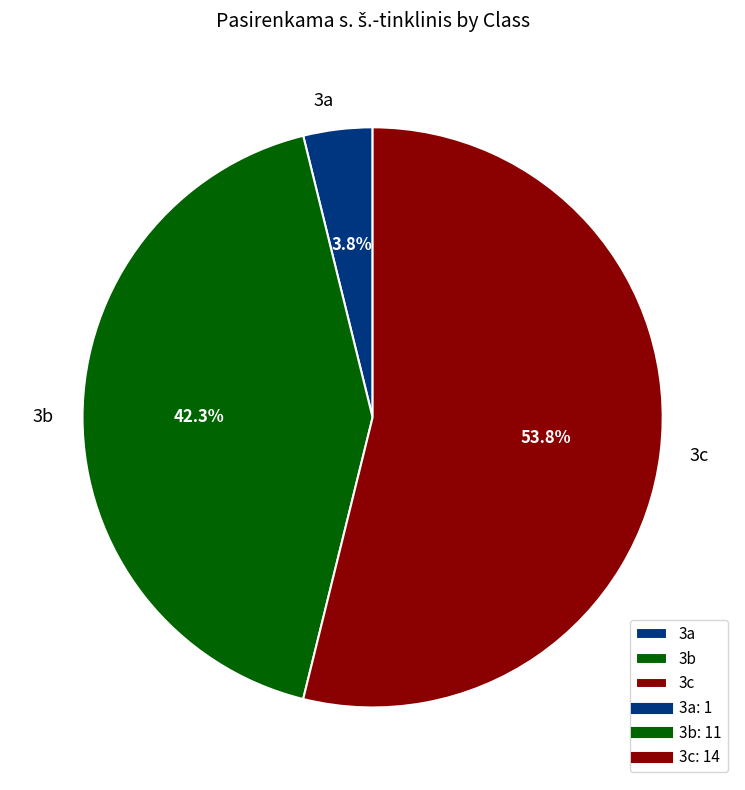

Does 3a account for over 50% of the chart?

No